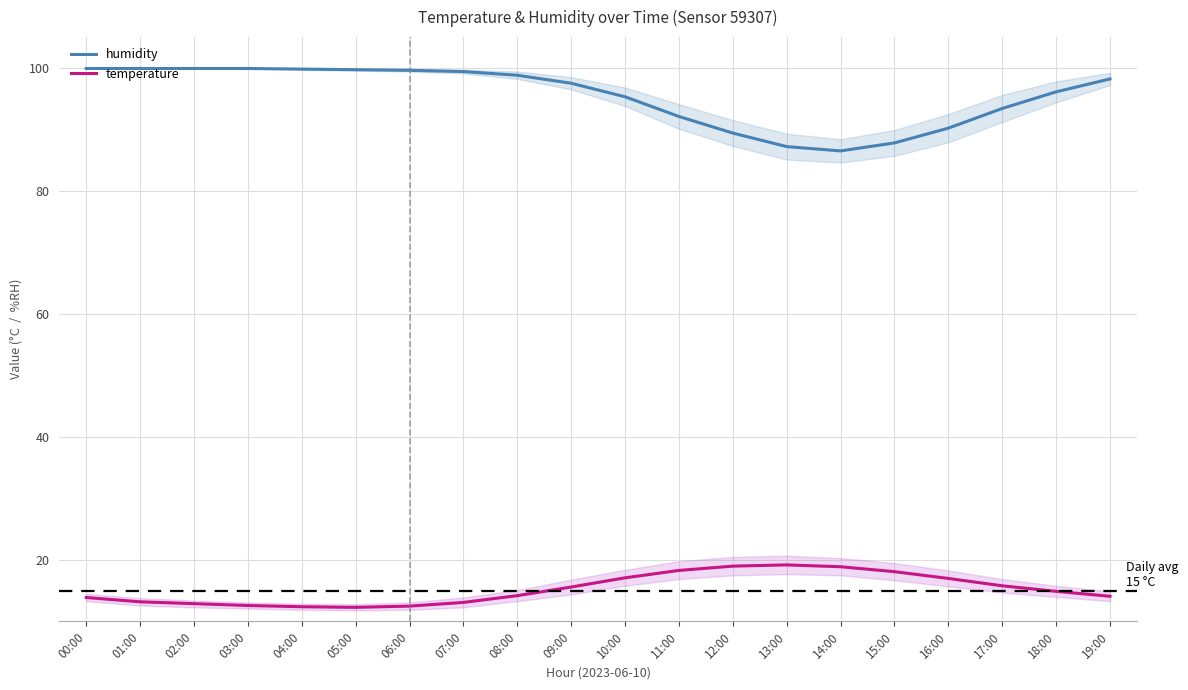

Which category has the highest value across all series?

00:00